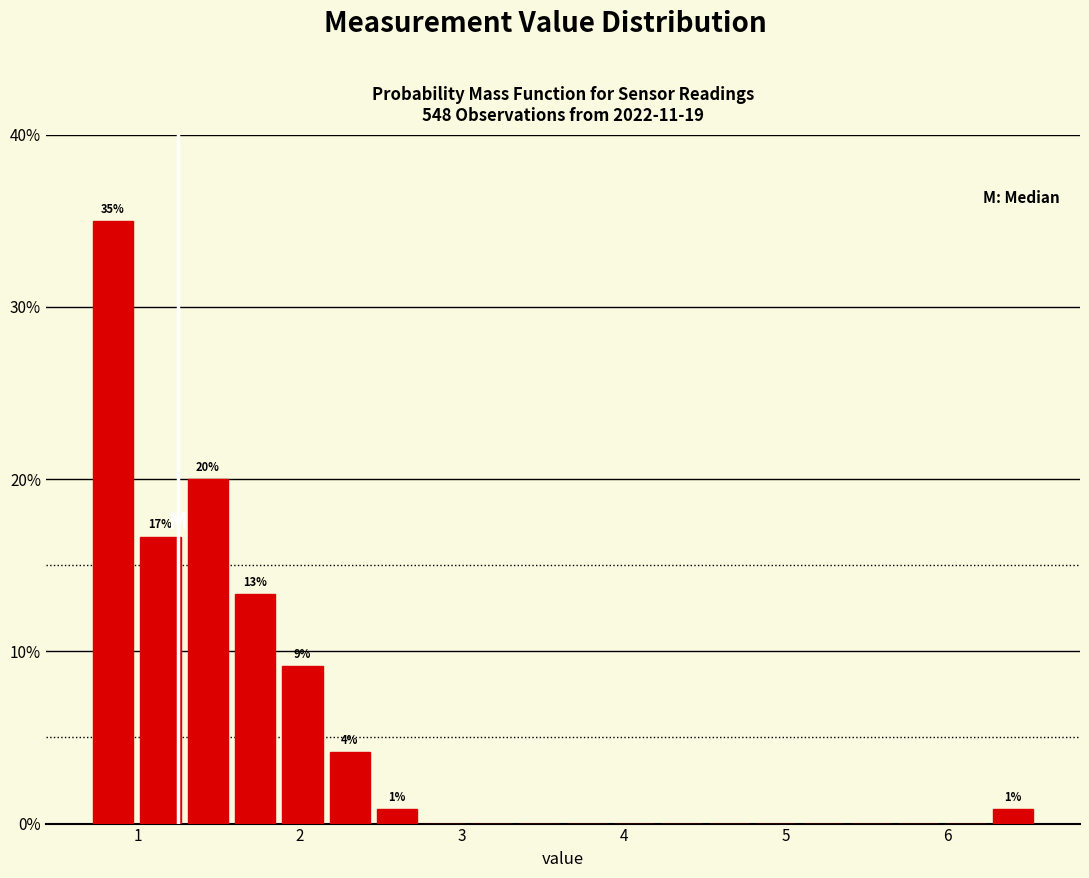

Around what value on the x-axis is the tallest bar? Give the approximate position of its centre, as read against the axis.

0.8